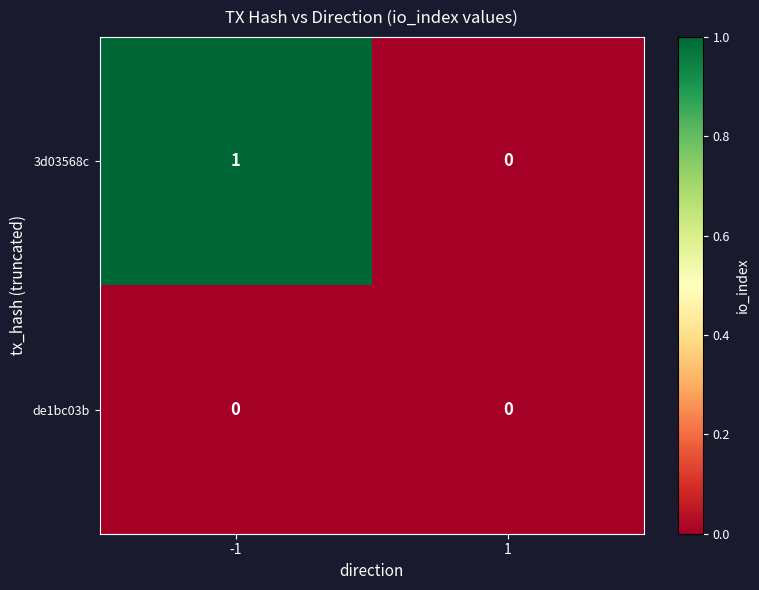

The 3d03568c series shows 0 at 1. True or false?

True